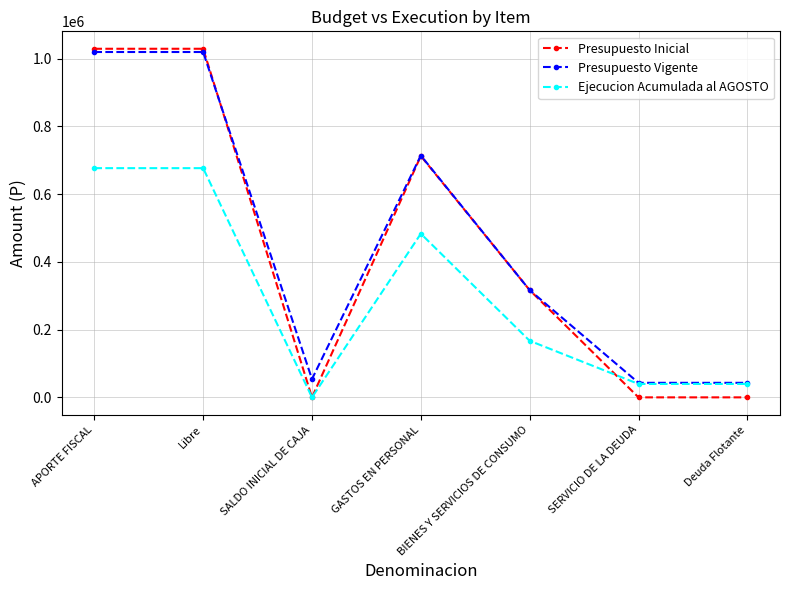

Which series ends up on top after the final intersection of Presupuesto Inicial and Presupuesto Vigente?

Presupuesto Vigente